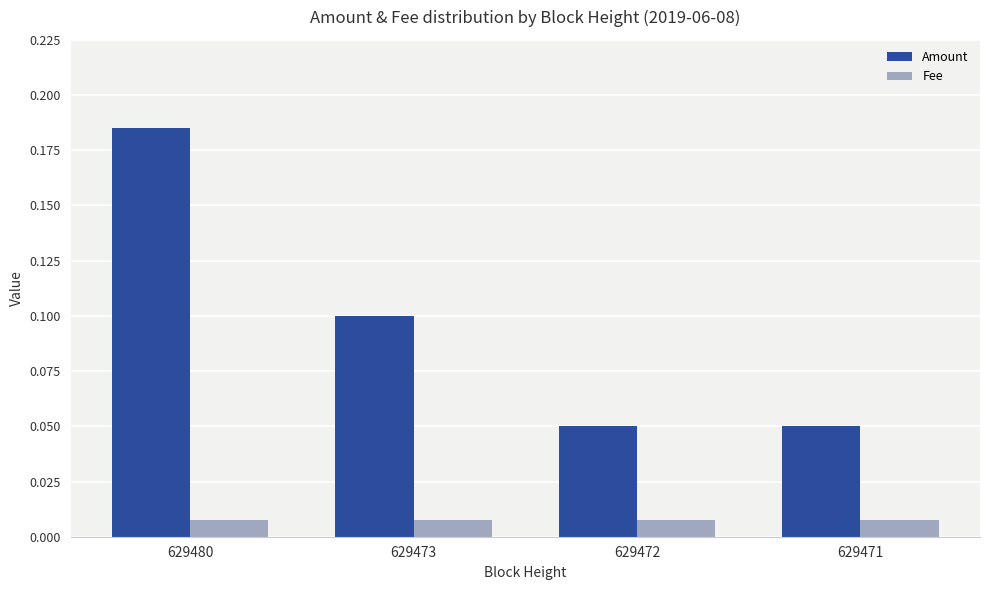

Is it true that Amount equals 0.2 at 629473?

False